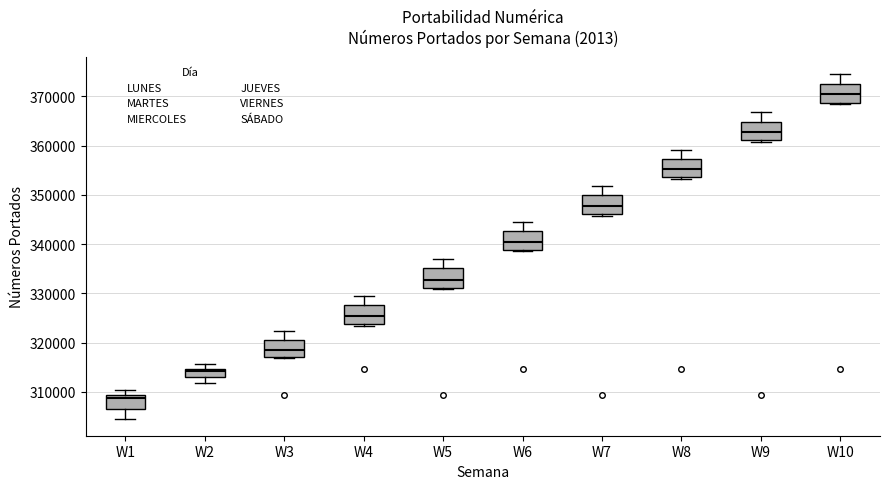

Which box's median line is the lowest?

W1